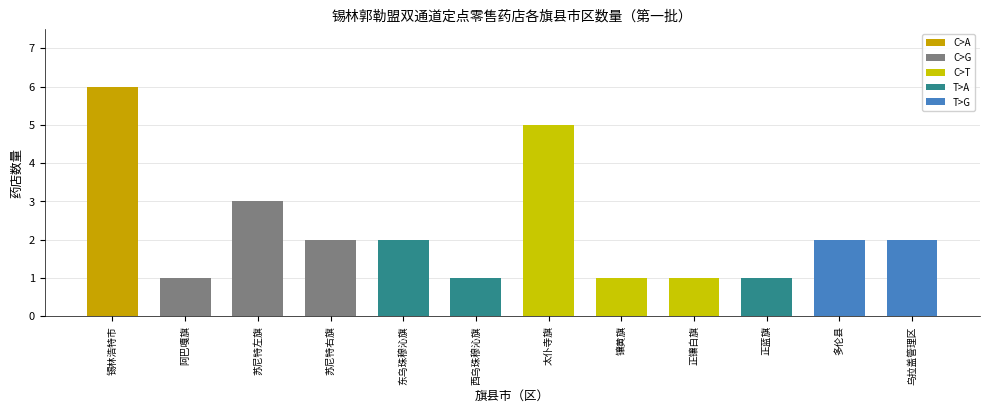

Reading right to left, transcribe all the data shown in this chart.

乌拉盖管理区=2	多伦县=2	正蓝旗=1	正镶白旗=1	镶黄旗=1	太仆寺旗=5	西乌珠穆沁旗=1	东乌珠穆沁旗=2	苏尼特右旗=2	苏尼特左旗=3	阿巴嘎旗=1	锡林浩特市=6